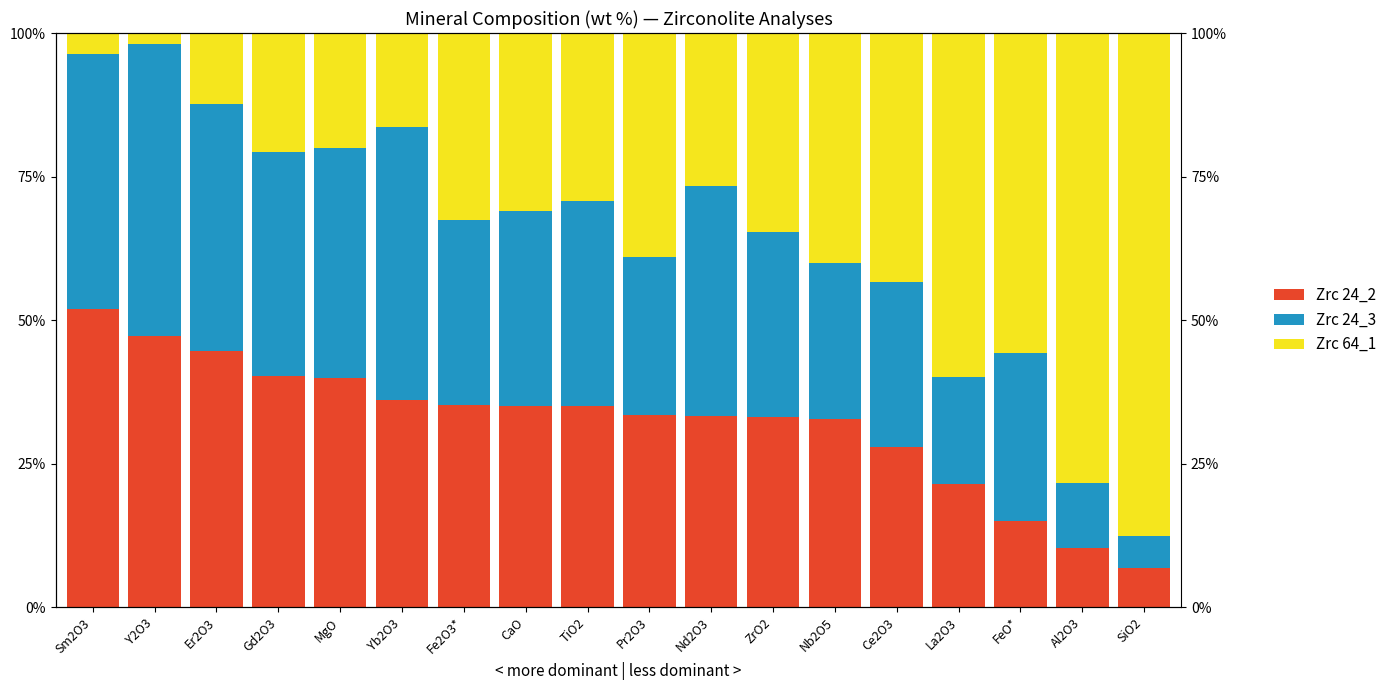

What is the approximate value of Zrc 24_3 at Sm2O3?

44.4